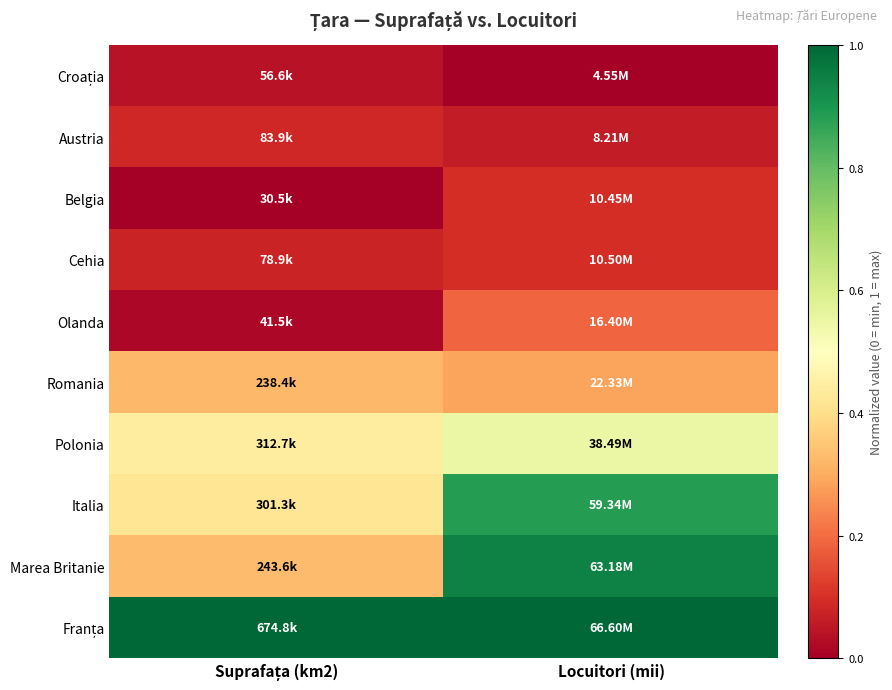

At which category is the sum across all series the highest?

Locuitori (mii)